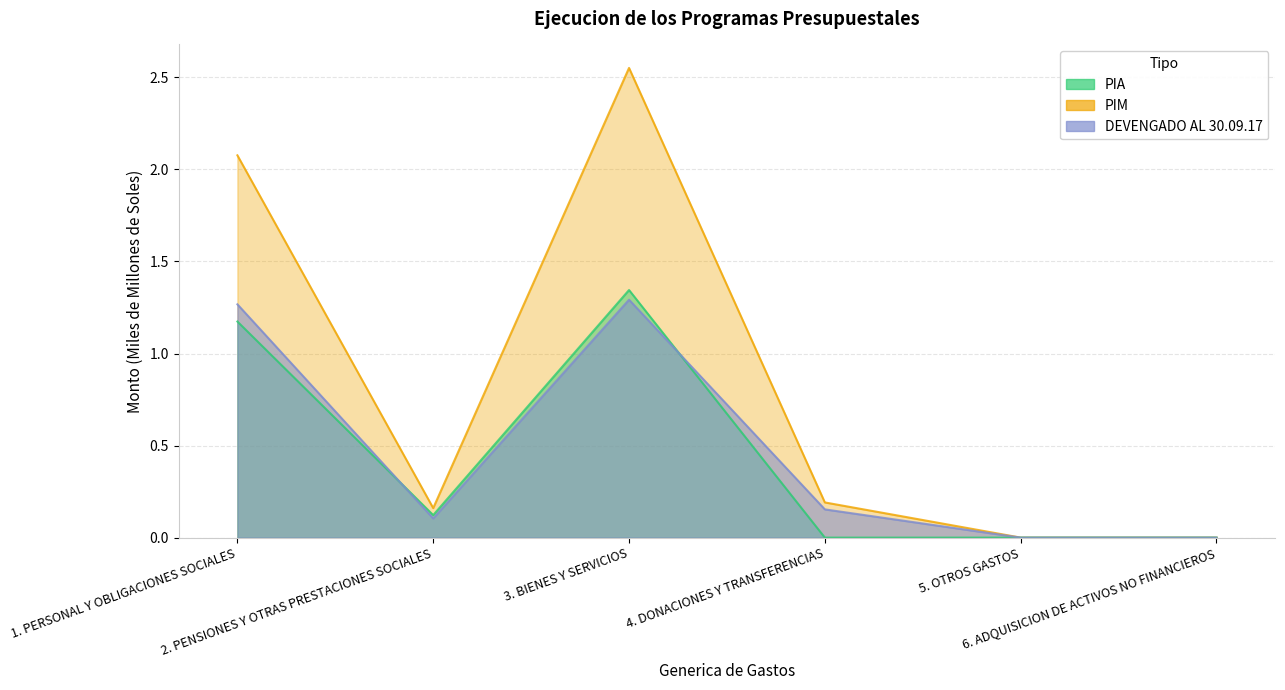

Between 4. DONACIONES Y TRANSFERENCIAS and 6. ADQUISICION DE ACTIVOS NO FINANCIEROS, which series saw the biggest shift?

PIM